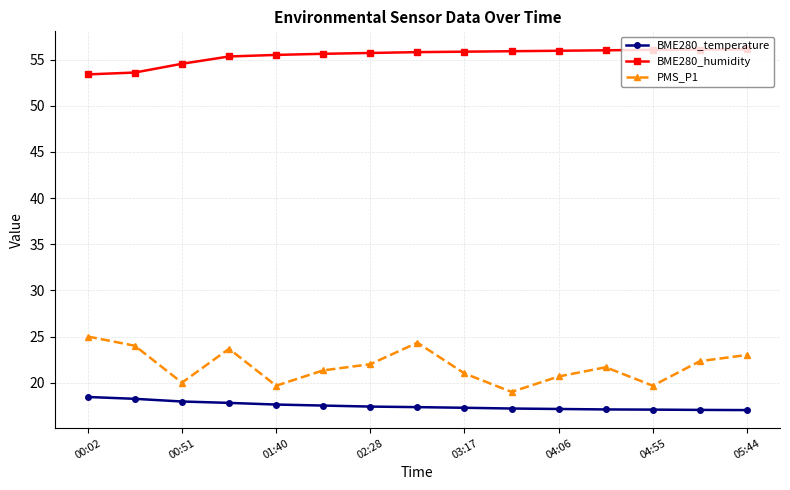

How many values in the BME280_humidity series exceed 55?

12